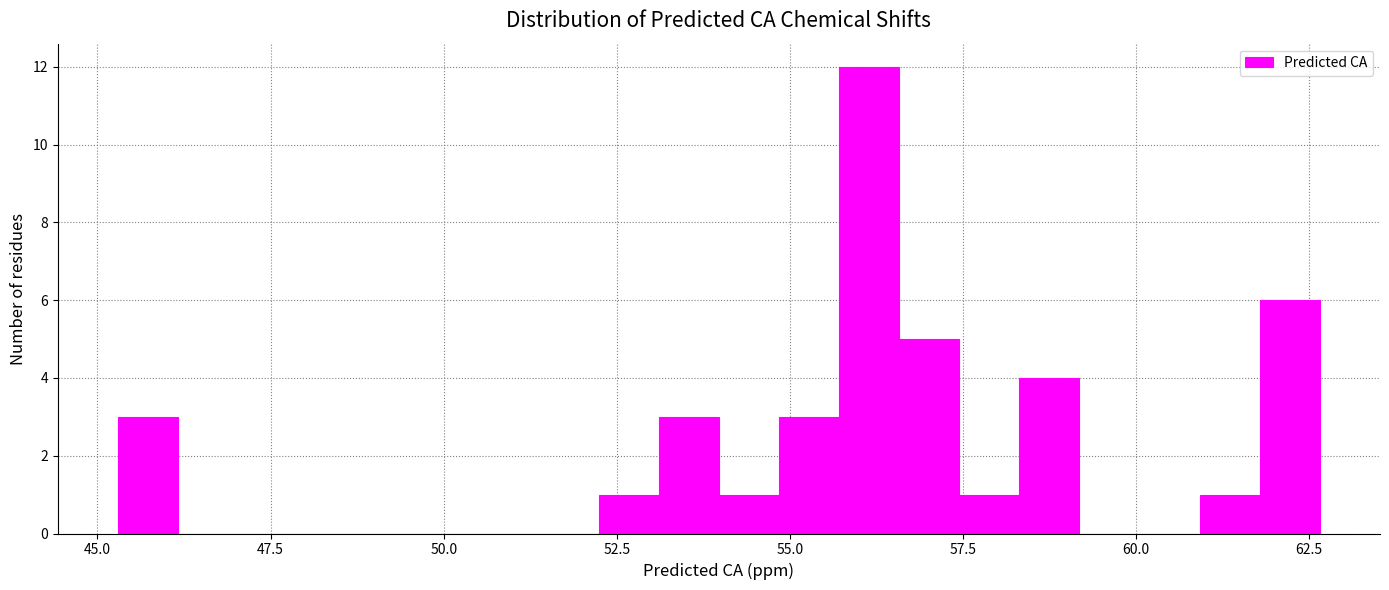

Read against the x-axis, roughly where is the centre of the tallest bar?

56.0